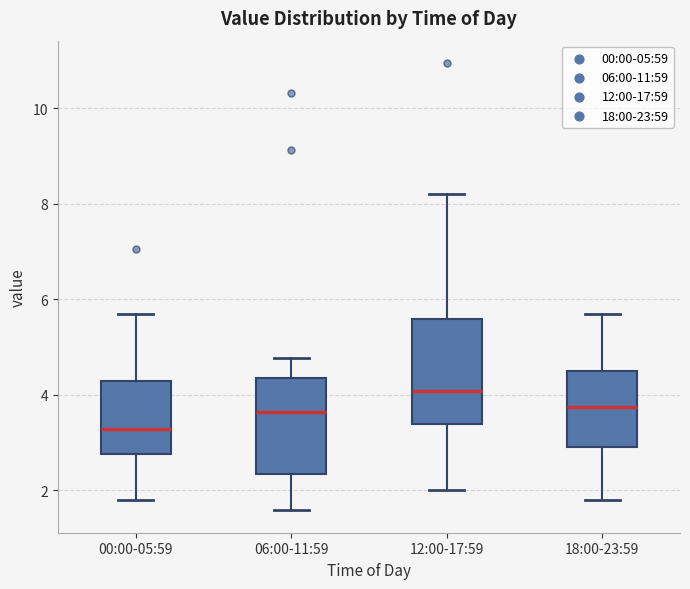

Reading left to right, transcribe this box plot: for each box, give where its median line is, the range the box spans, and where its two whiskers end, as read against the y-axis. The values are not printed on the chart, so give them approximately, as read against the axis.

00:00-05:59: median 3.2, box 2.8 to 4.2, whiskers 1.8 to 5.8
06:00-11:59: median 3.6, box 2.4 to 4.4, whiskers 1.6 to 4.8
12:00-17:59: median 4.0, box 3.4 to 5.6, whiskers 2.0 to 8.2
18:00-23:59: median 3.8, box 3.0 to 4.6, whiskers 1.8 to 5.8